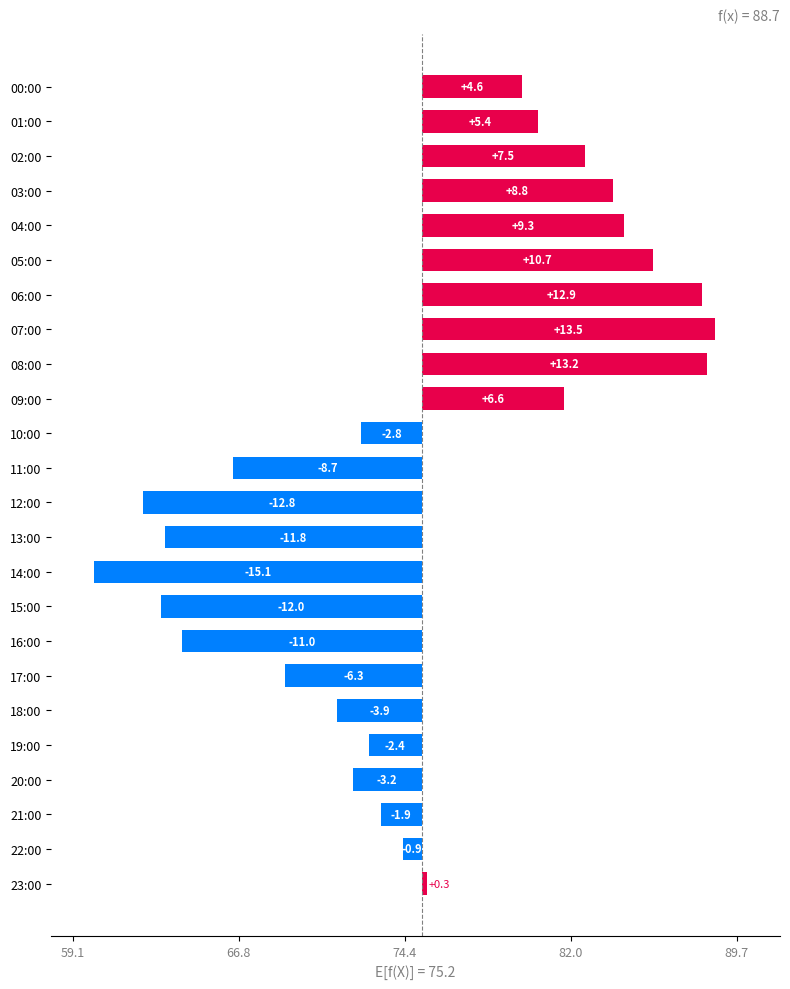

Does the chart contain any negative values?

Yes